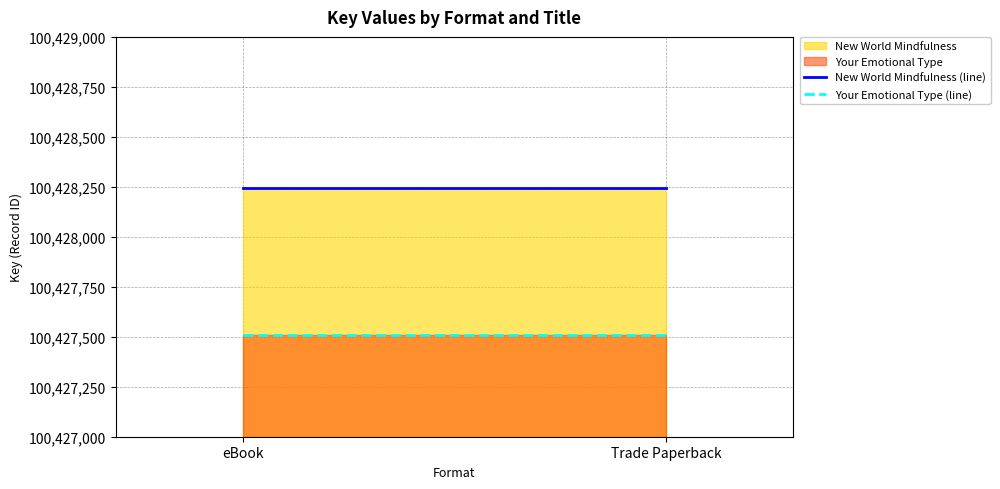

True or false: Your Emotional Type (line) has a value of 100427508 at eBook.

True